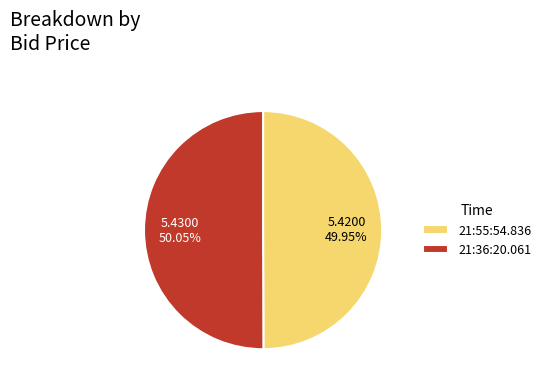

How many segments does this pie chart have?

2